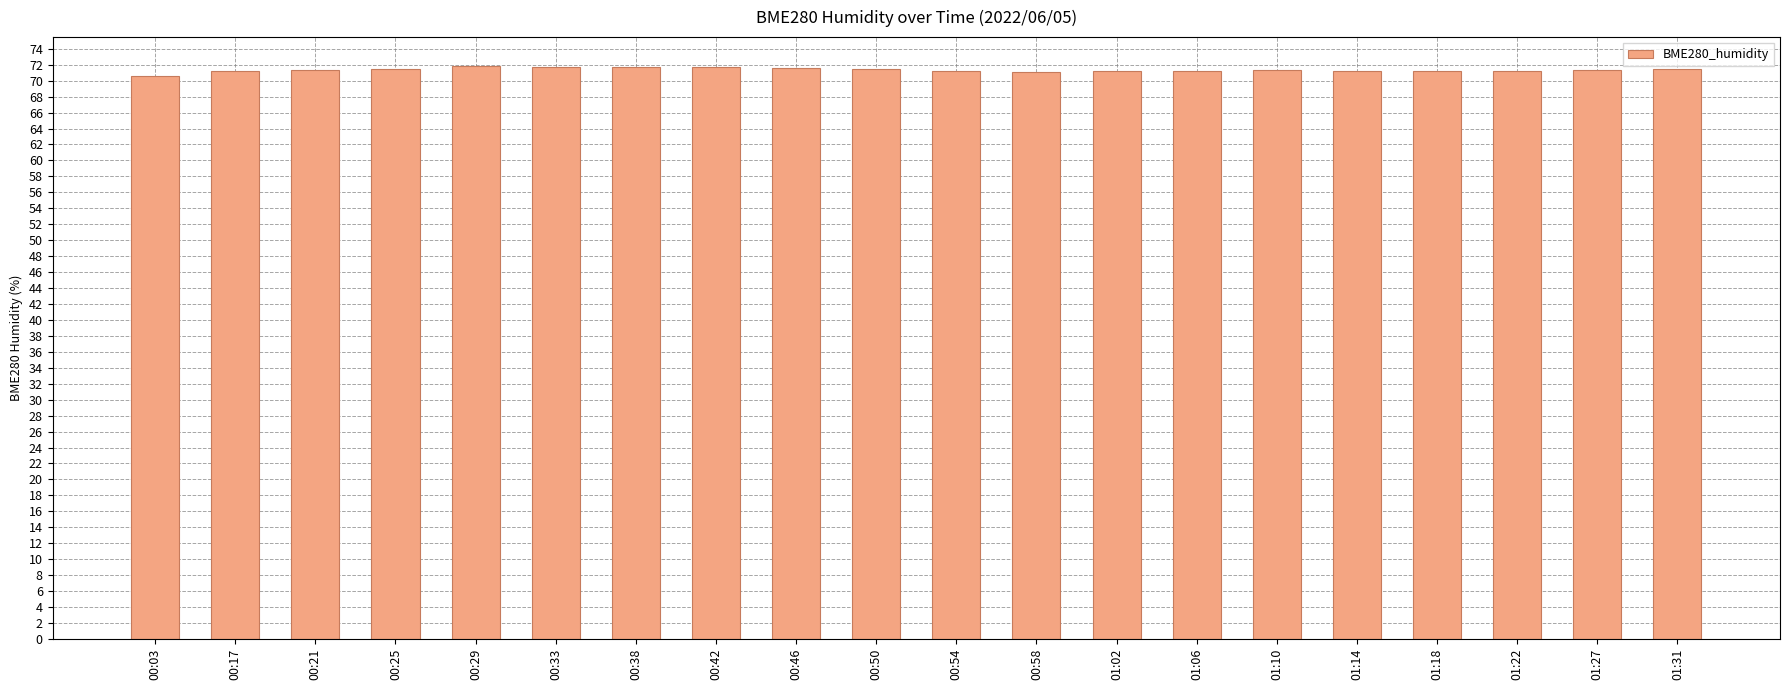

What is the average value?

71.4